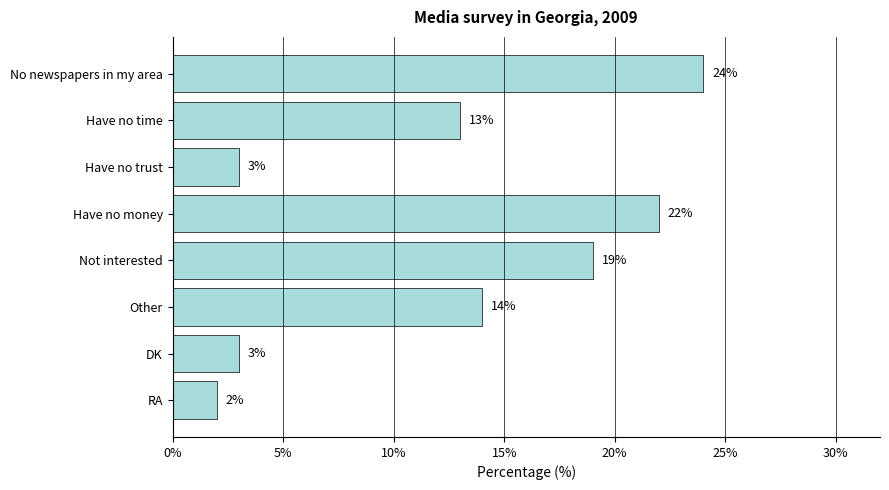

Between Have no trust and Have no money, which is larger?

Have no money